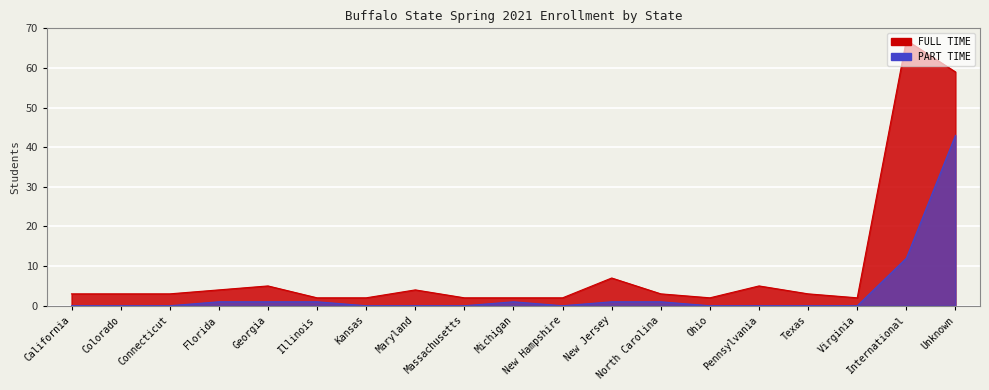

Rank the categories by value from lowest to highest.

California, Colorado, Connecticut, Kansas, Maryland, Massachusetts, New Hampshire, Ohio, Pennsylvania, Texas, Virginia, Florida, Georgia, Illinois, Michigan, New Jersey, North Carolina, International, Unknown